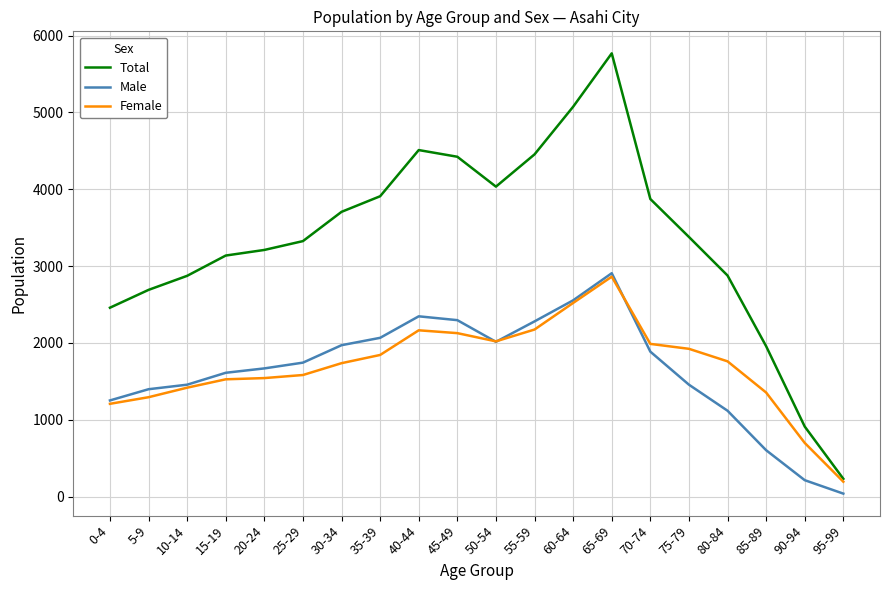

Which series changed the most between 65-69 and 80-84?

Total